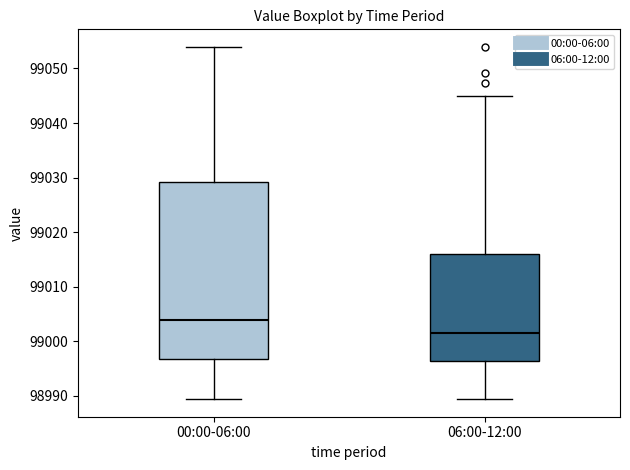

Reading left to right, transcribe this box plot: for each box, give where its median line is, the range the box spans, and where its two whiskers end, as read against the y-axis. The values are not printed on the chart, so give them approximately, as read against the axis.

00:00-06:00: median 99004, box 98997 to 99029, whiskers 98989 to 99054
06:00-12:00: median 99001, box 98996 to 99016, whiskers 98989 to 99045